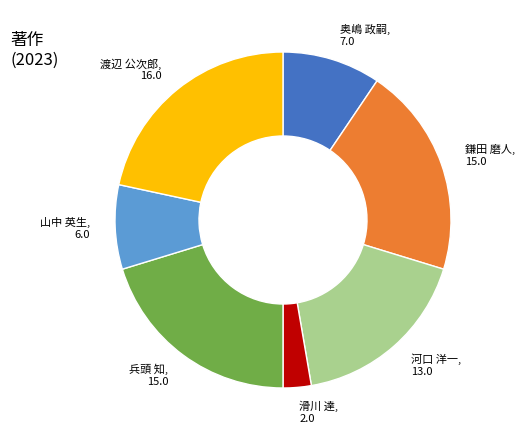

Approximately how many times larger is the value at 渡辺 公次郎 compared to 鎌田 磨人?

1.1